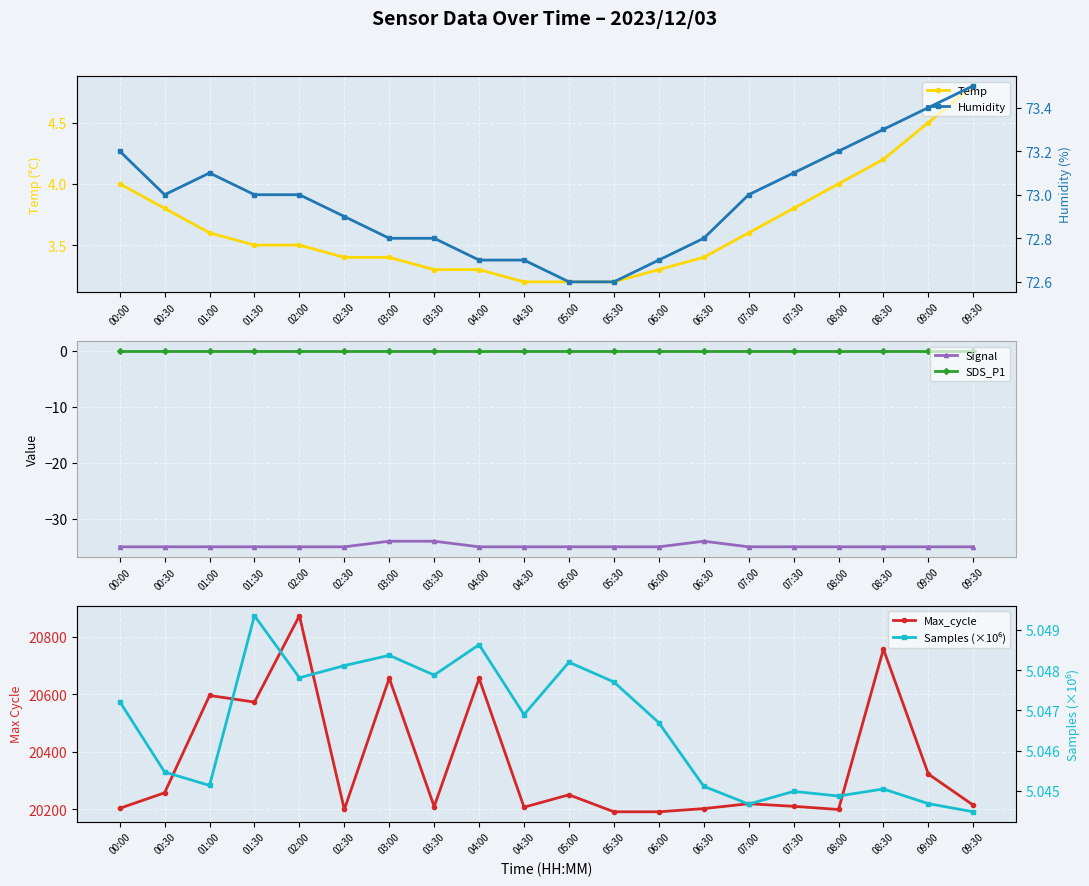

What is the total value across all series at 08:00?

20247.2